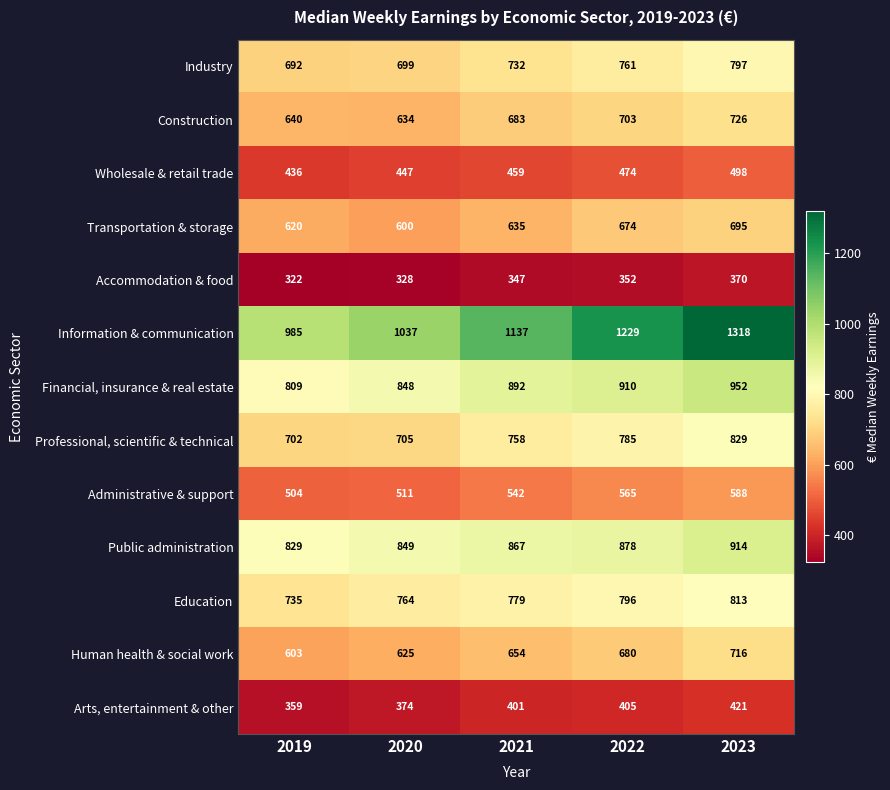

Which series has the largest range (max minus min)?

Information & communication